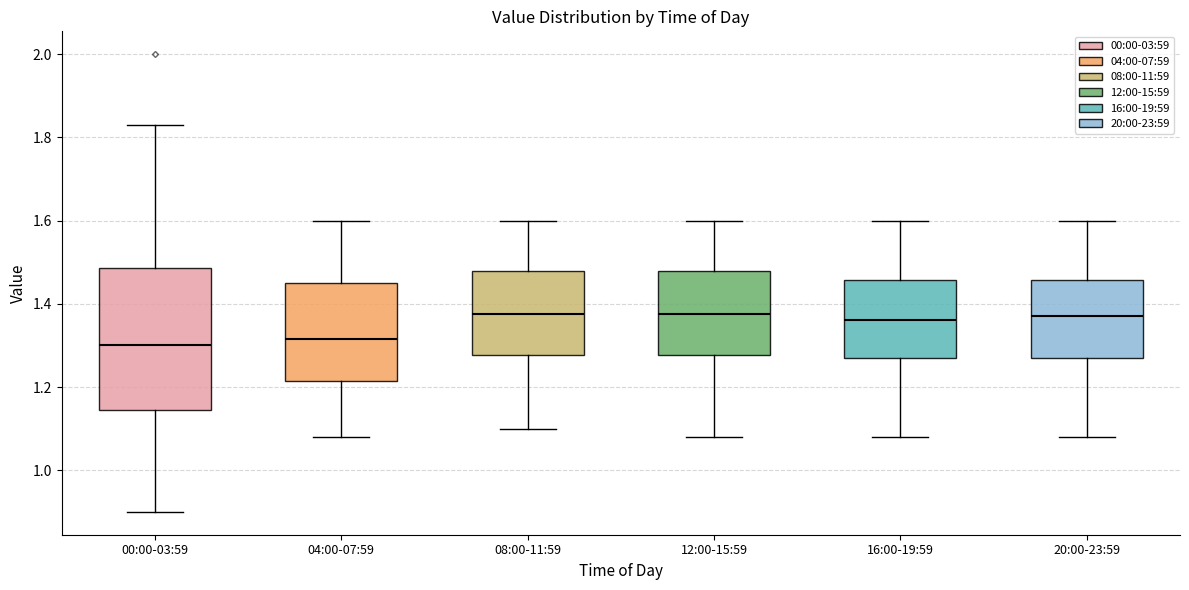

Reading left to right, transcribe this box plot: for each box, give where its median line is, the range the box spans, and where its two whiskers end, as read against the y-axis. The values are not printed on the chart, so give them approximately, as read against the axis.

00:00-03:59: median 1.30, box 1.14 to 1.48, whiskers 0.90 to 1.84
04:00-07:59: median 1.32, box 1.22 to 1.46, whiskers 1.08 to 1.60
08:00-11:59: median 1.38, box 1.28 to 1.48, whiskers 1.10 to 1.60
12:00-15:59: median 1.38, box 1.28 to 1.48, whiskers 1.08 to 1.60
16:00-19:59: median 1.36, box 1.28 to 1.46, whiskers 1.08 to 1.60
20:00-23:59: median 1.38, box 1.28 to 1.46, whiskers 1.08 to 1.60